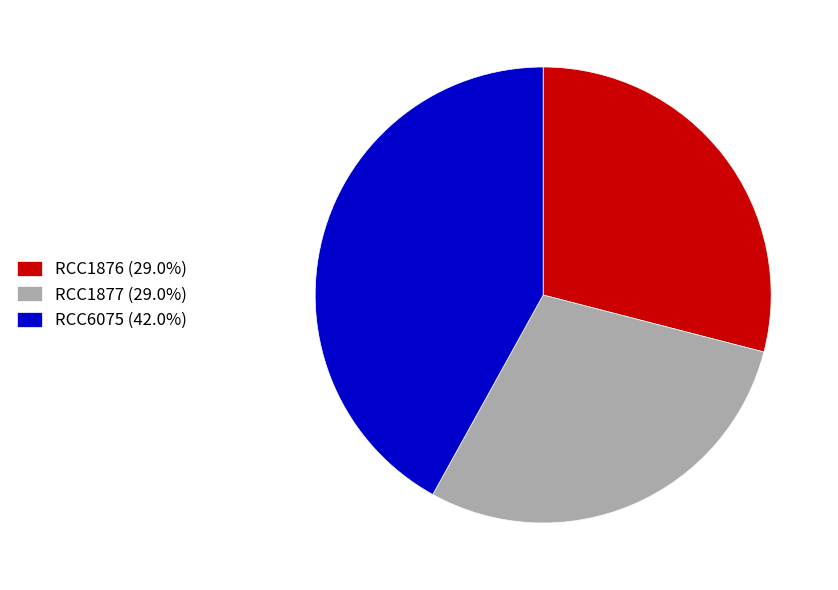

How many segments does this pie chart have?

3